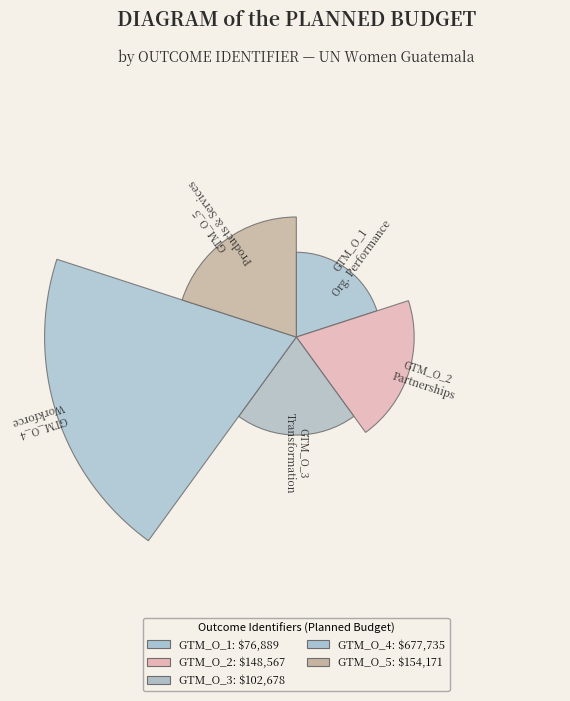

To the nearest percent, what is the average slice percentage?

20%